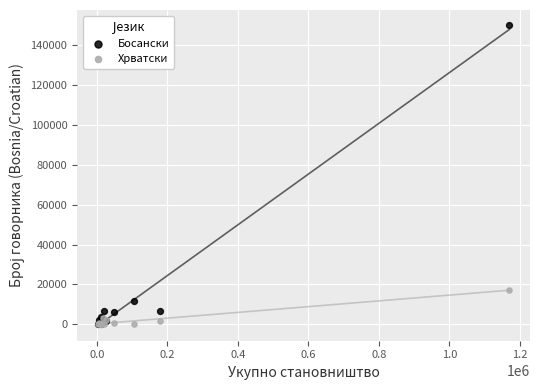

Across all series, what Y value is closest to 75112?

17315